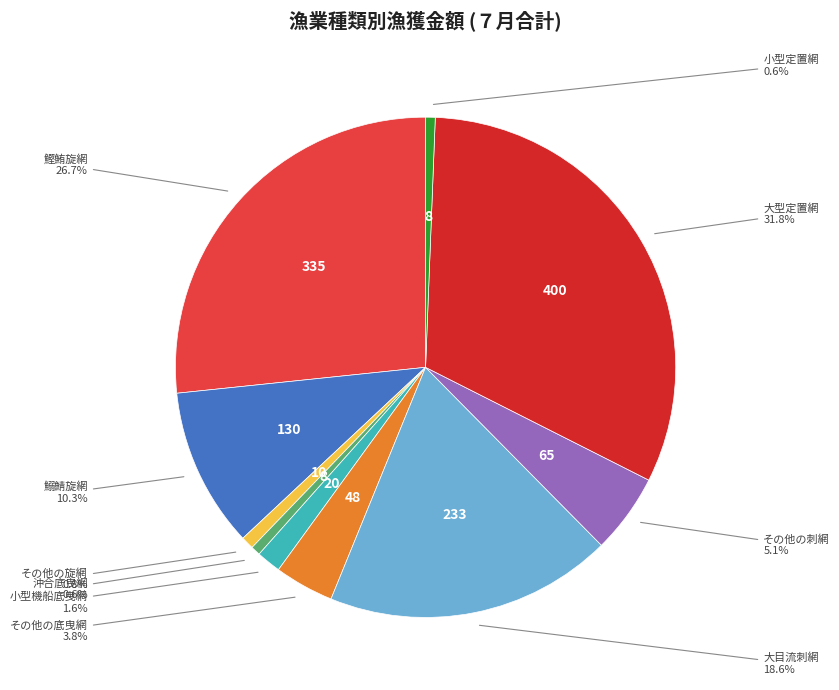

To the nearest percent, what percentage of the pie is その他の旋網?

1%